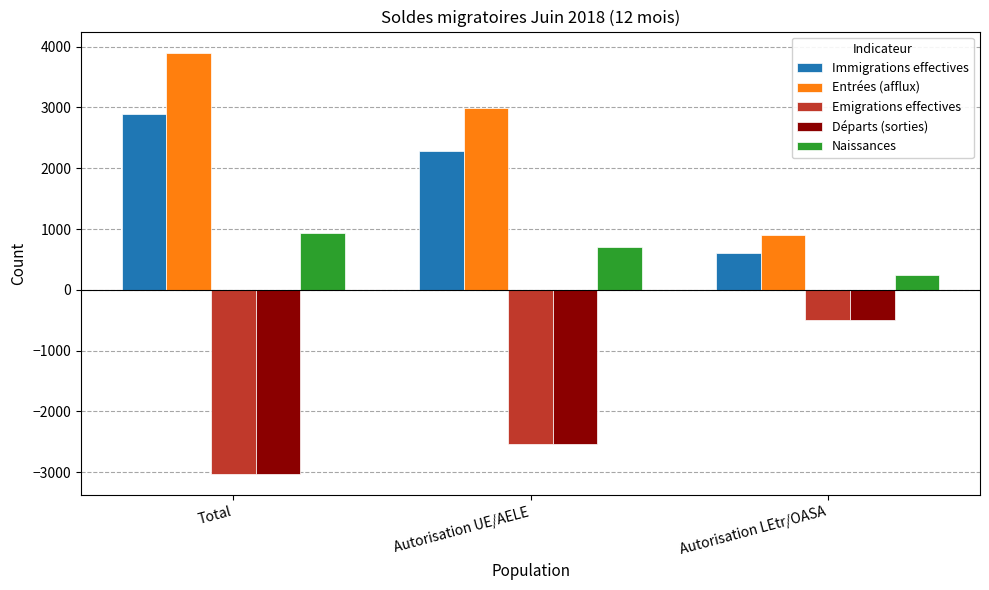

What is the sum of the Naissances values at Total and Autorisation LEtr/OASA?

1174